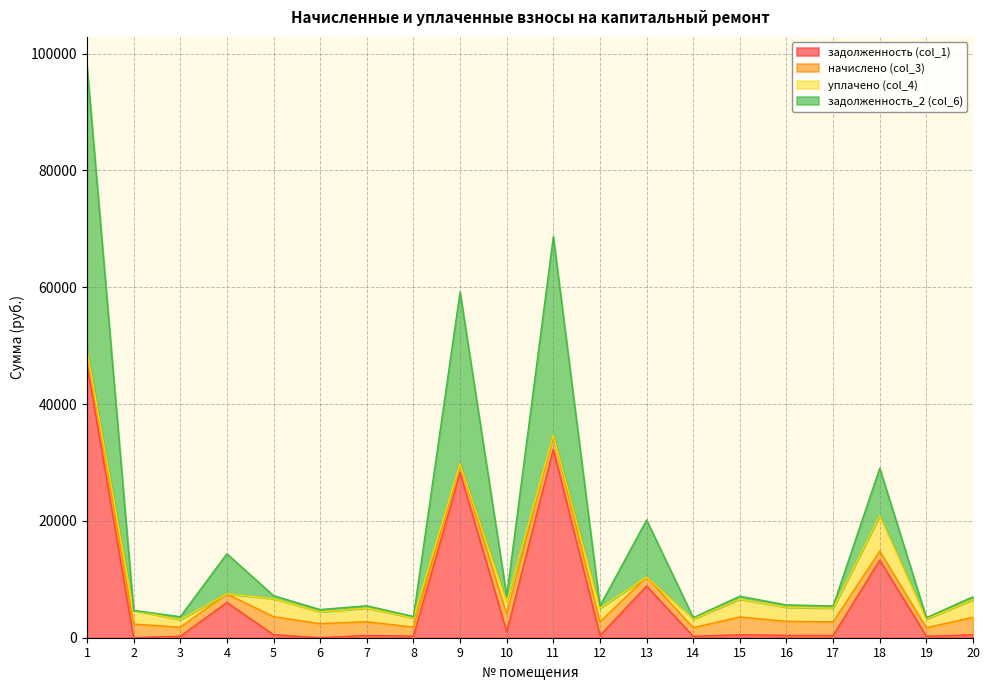

What is the value of the задолженность_2 (col_6) point at the 16th from the left?

5616.0